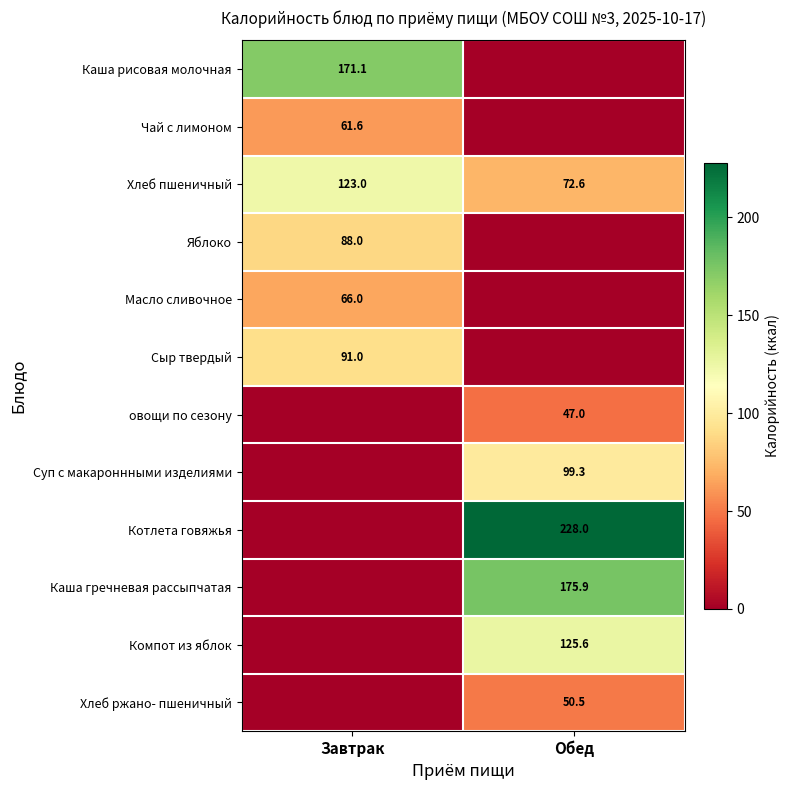

The Компот из яблок series shows 125.6 at Обед. True or false?

True